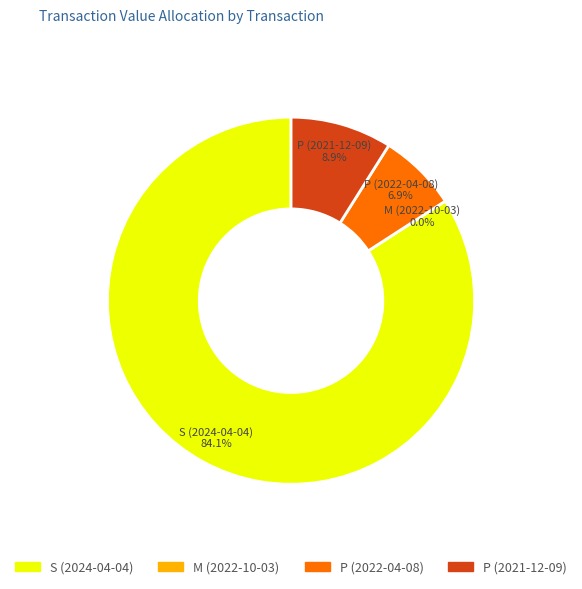

How many slices are in this pie chart?

4